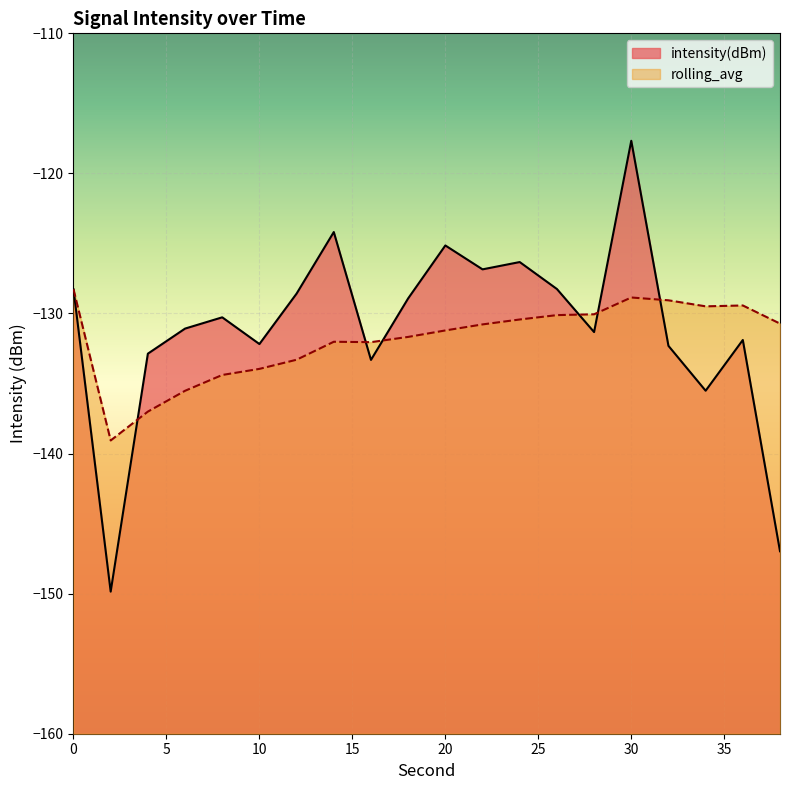

At how many categories does at least one series exceed -123?

1